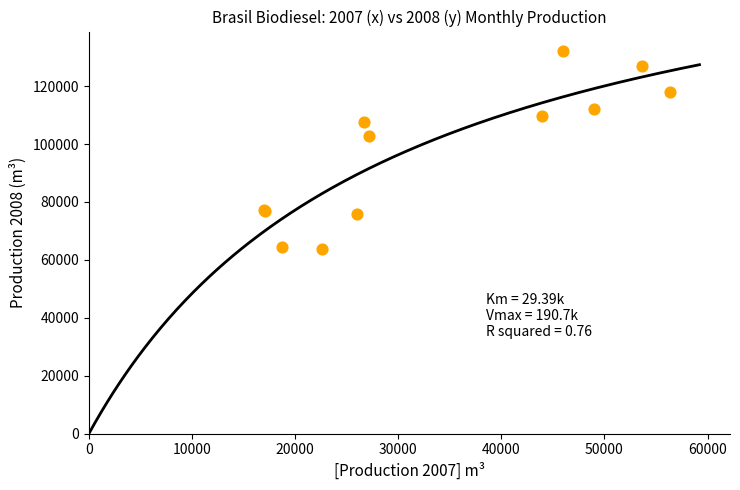

What Y value in the scatter plot is closest to 97969?

102766.7